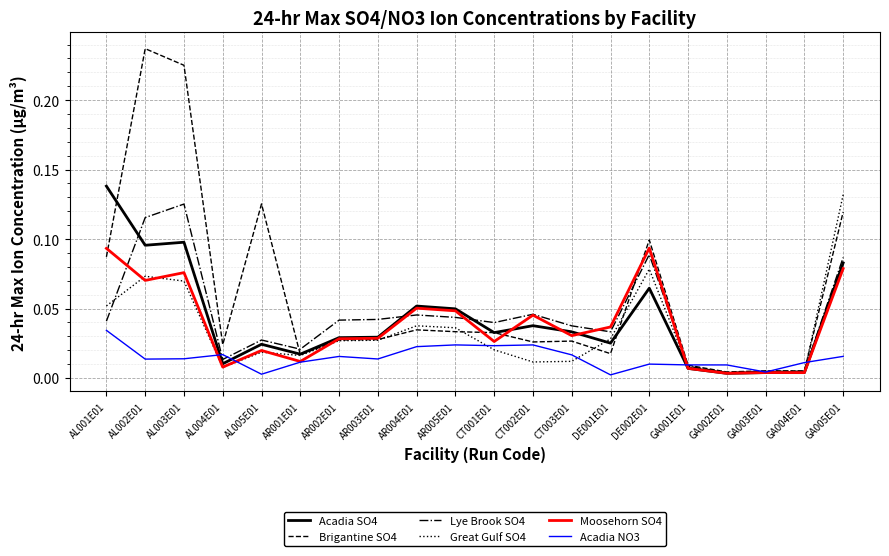

Is the value of Moosehorn SO4 at AR002E01 greater than the value of Brigantine SO4 at GA005E01?

No